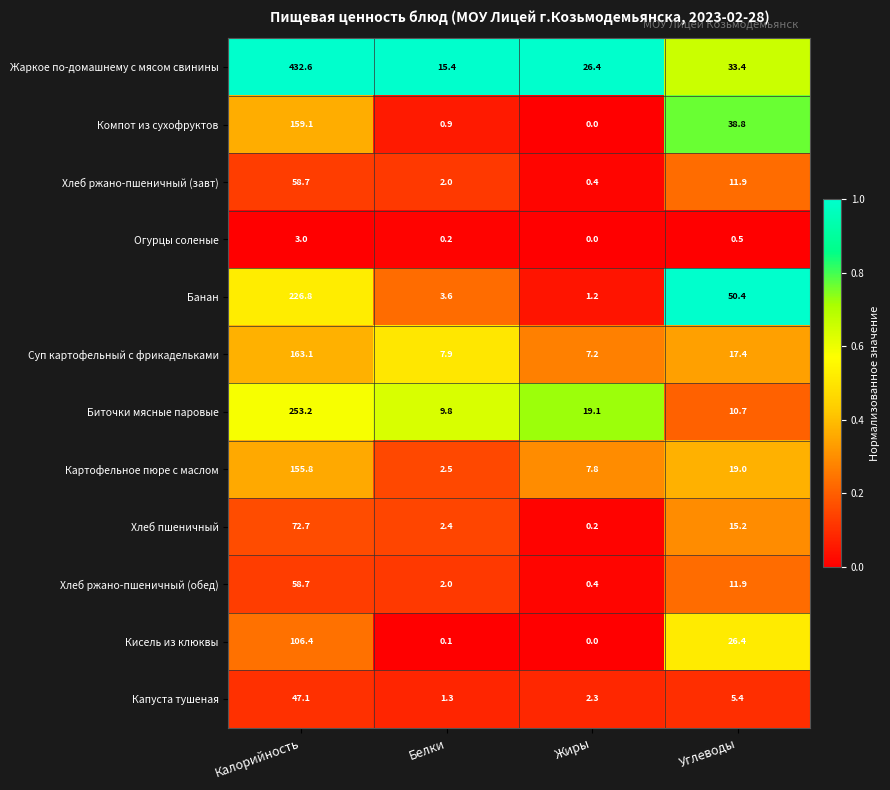

Is it true that Хлеб ржано-пшеничный (завт) equals 58.7 at Калорийность?

True